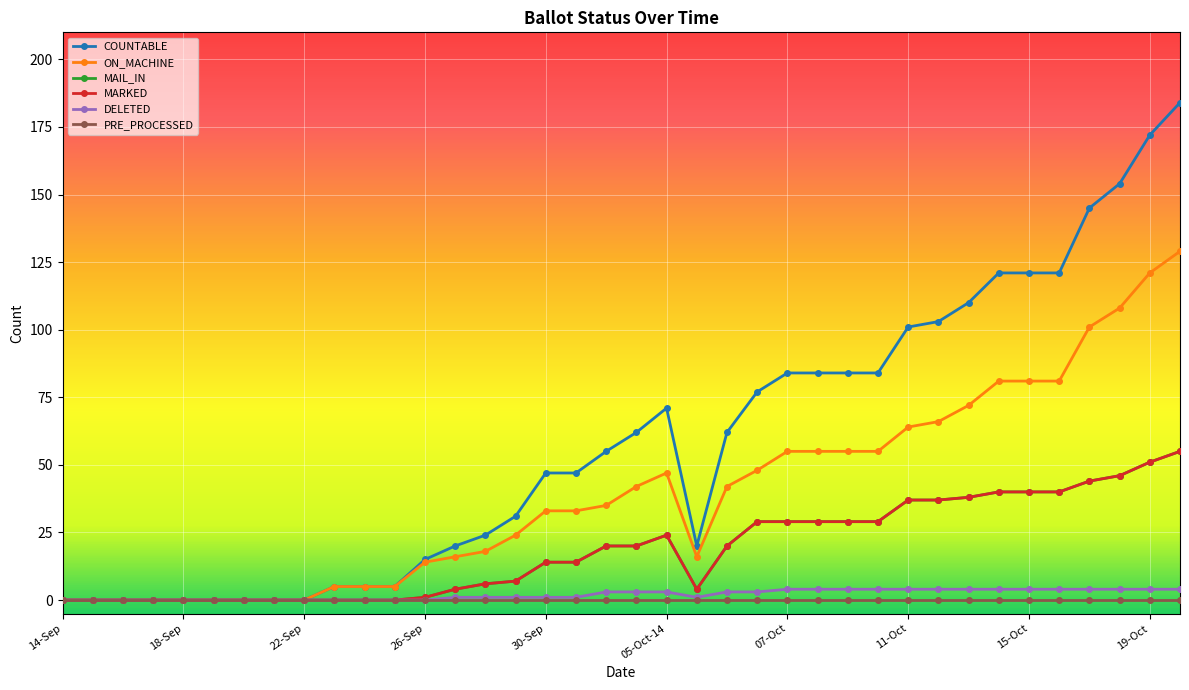

Does the chart have visible grid lines?

Yes